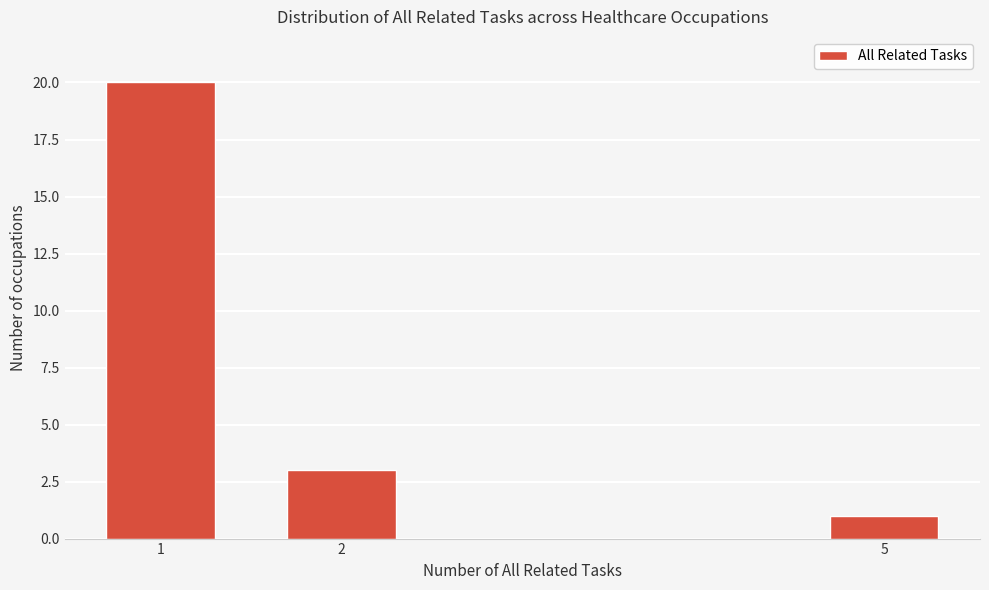

Reading left to right, list all the values displayed in this chart.

1=20	2=3	5=1